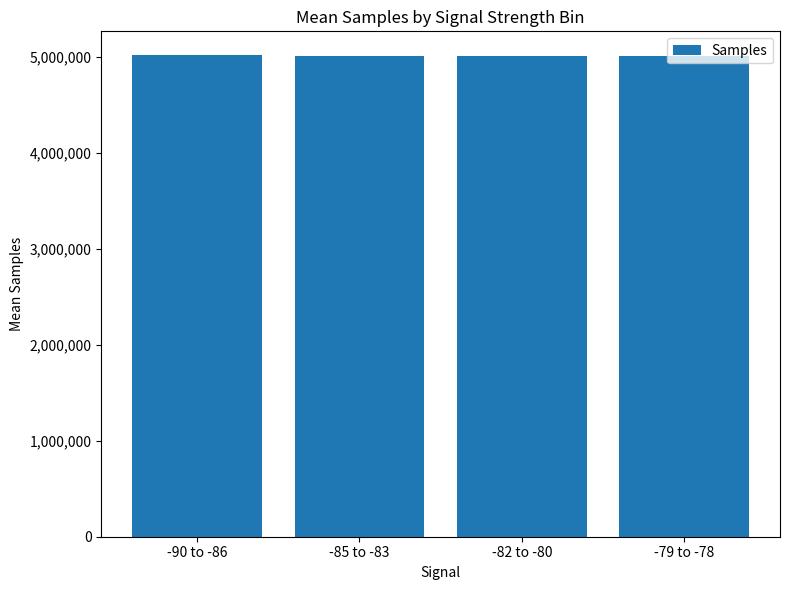

What is the change in value from -85 to -83 to -79 to -78?

+3293